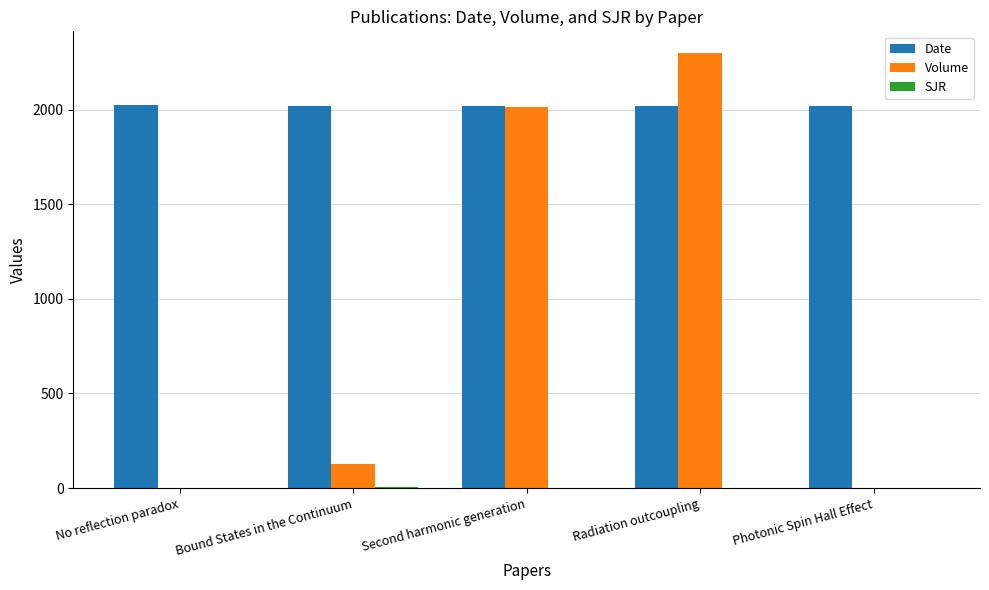

What is the sum of all Date values?

10106.0